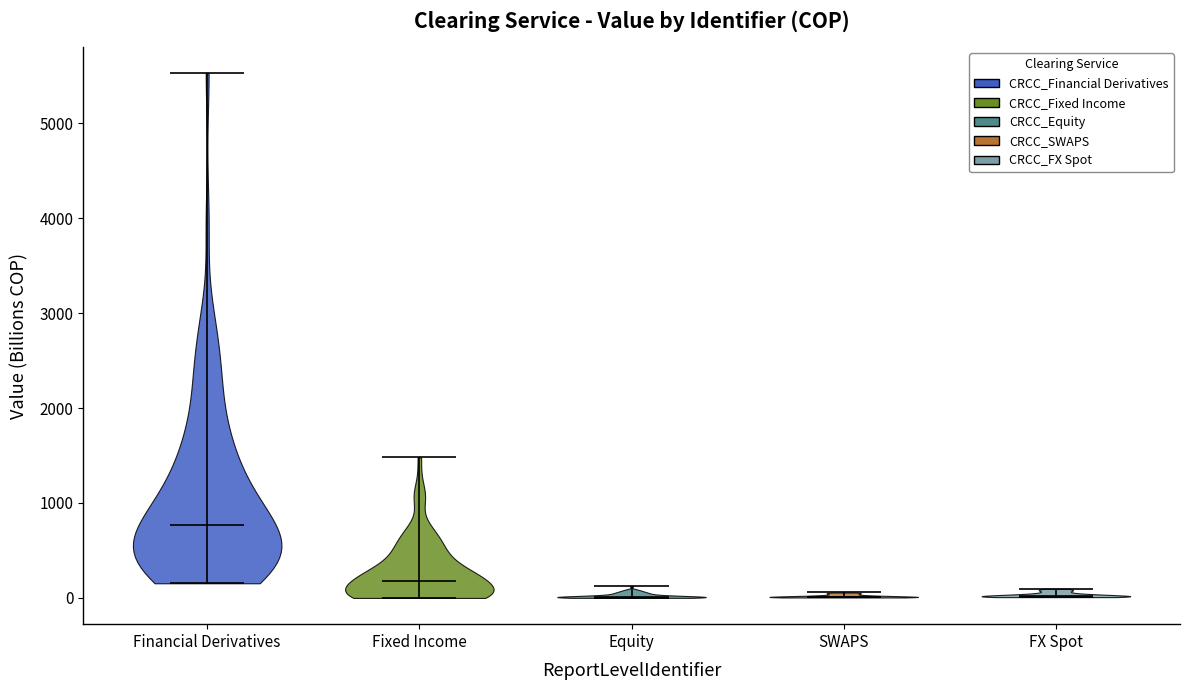

Reading left to right, read every violin against the y-axis: where its median line is, and the lowest and highest points it reaches. The values are not printed on the chart, so give them approximately, as read against the axis.

Financial Derivatives: median line 800, lowest point 200, highest point 5500
Fixed Income: median line 200, lowest point 0, highest point 1500
Equity: median line 0, lowest point 0, highest point 100
SWAPS: median line 0, lowest point 0, highest point 100
FX Spot: median line 0, lowest point 0, highest point 100